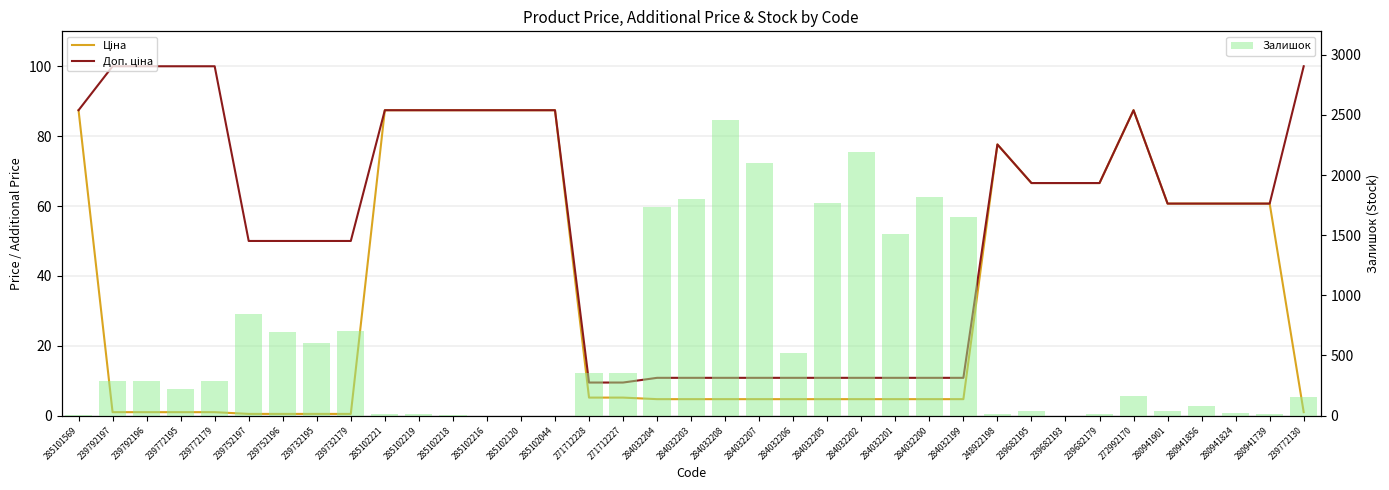

What is the average value of the Залишок series?

615